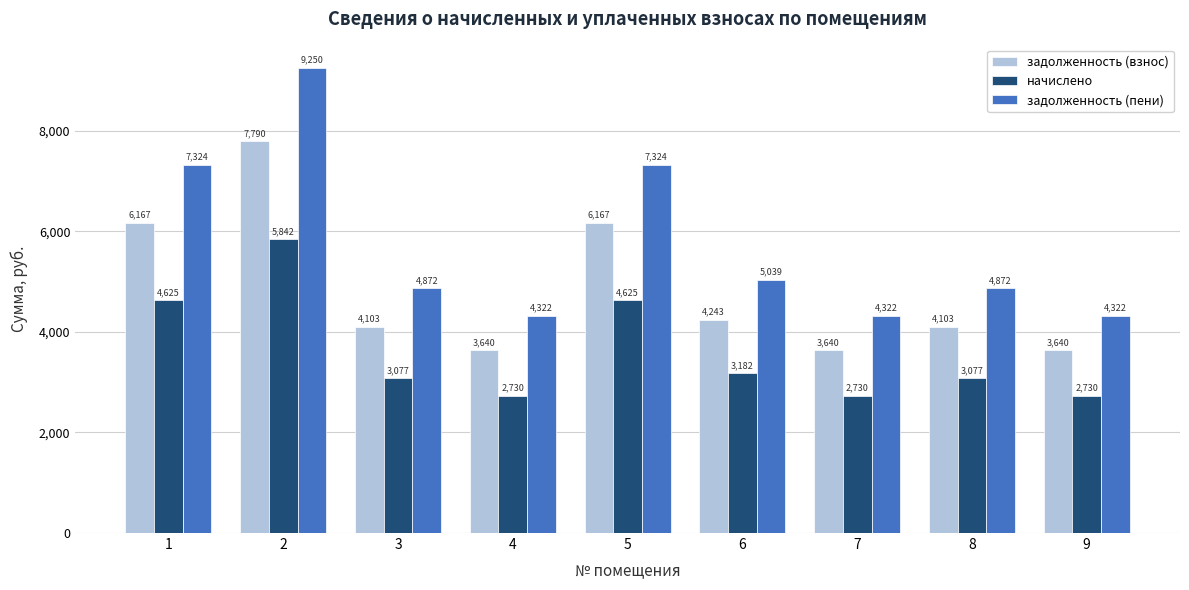

Is the value of задолженность (пени) at 3 greater than the value of начислено at 7?

Yes